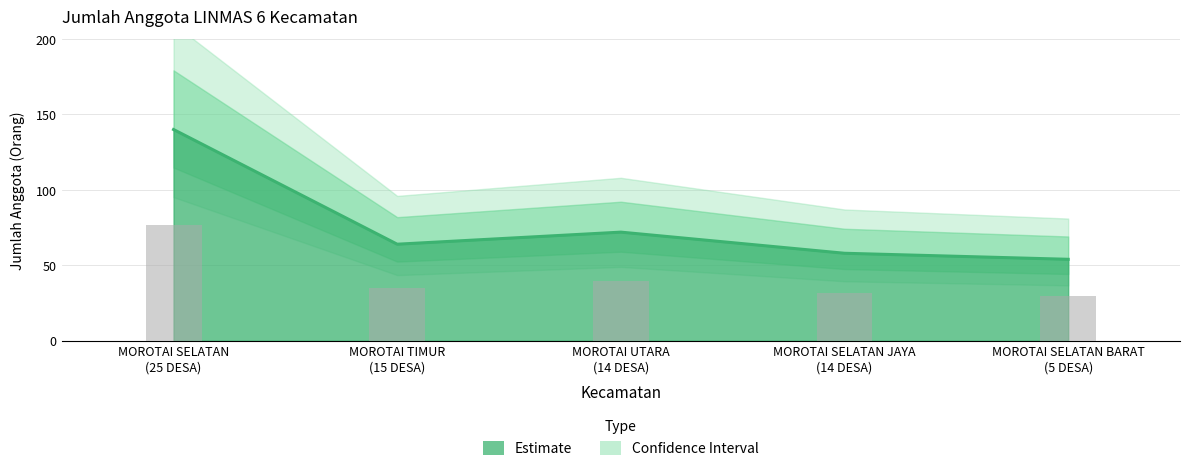

The chart shows a value of 18 at MOROTAI TIMUR
(15 DESA). True or false?

False